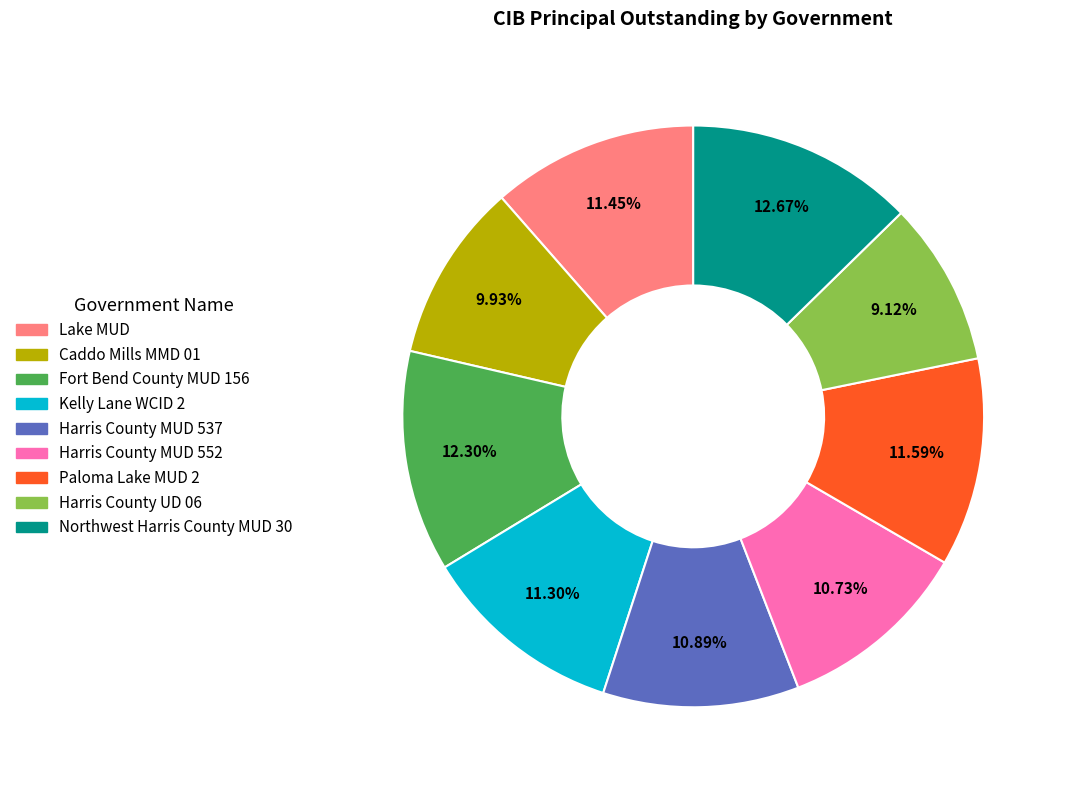

Is the sum of Fort Bend County MUD 156 and Northwest Harris County MUD 30 greater than half?

No